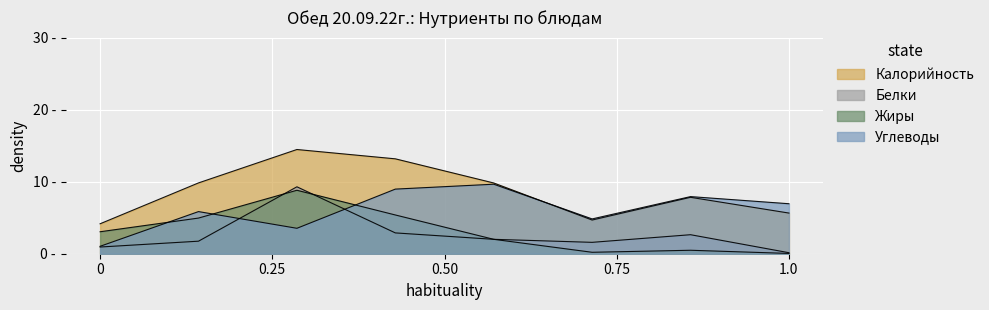

At which category is the sum across all series the highest?

Курица запеченная